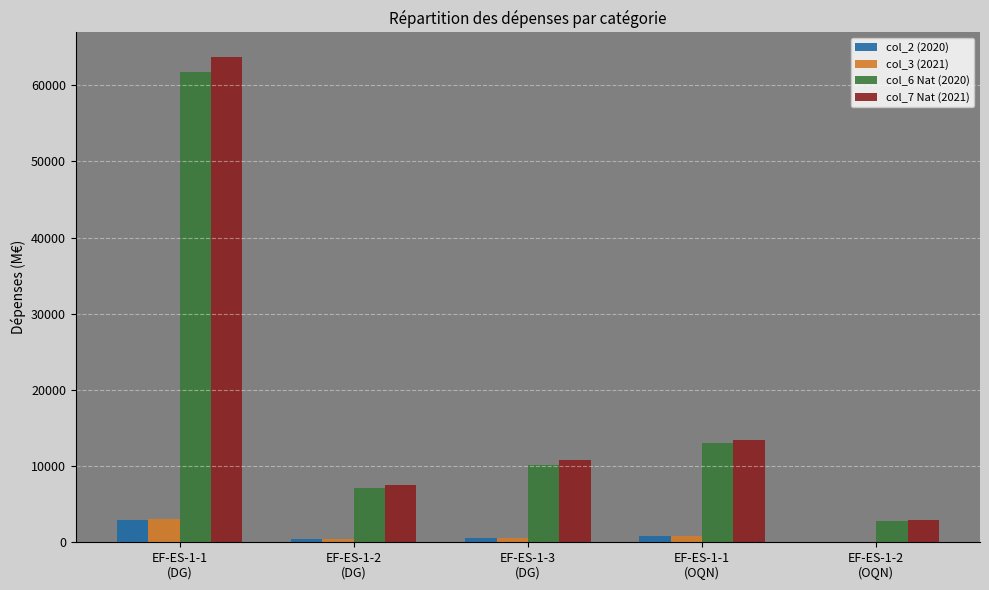

At which label is col_3 (2021) closest to 1545?

EF-ES-1-1
(OQN)